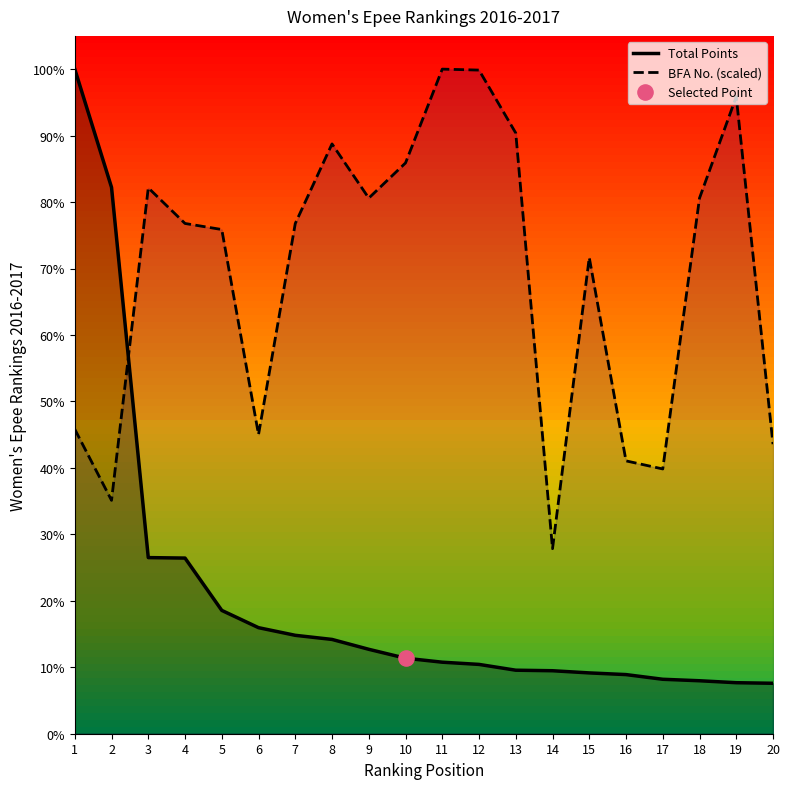

What is the total value across all series at 17?

25835.8